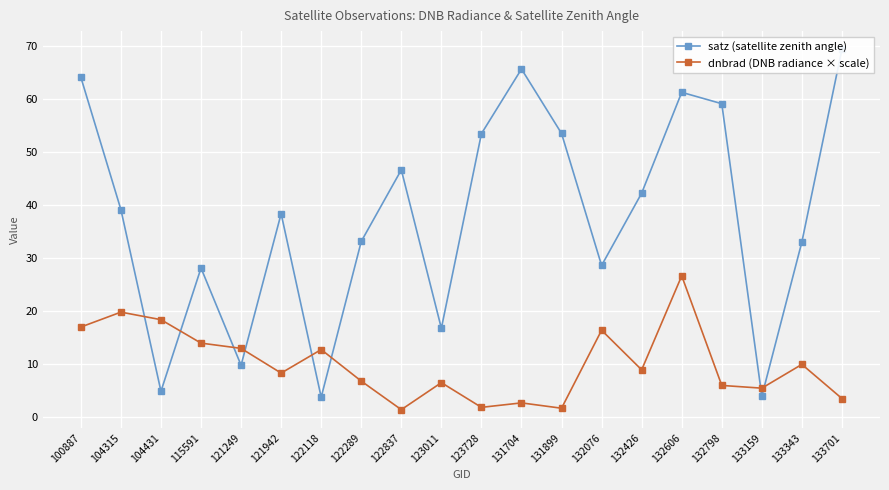

The value of dnbrad (DNB radiance × scale) at 131704 is 2.7. True or false?

True